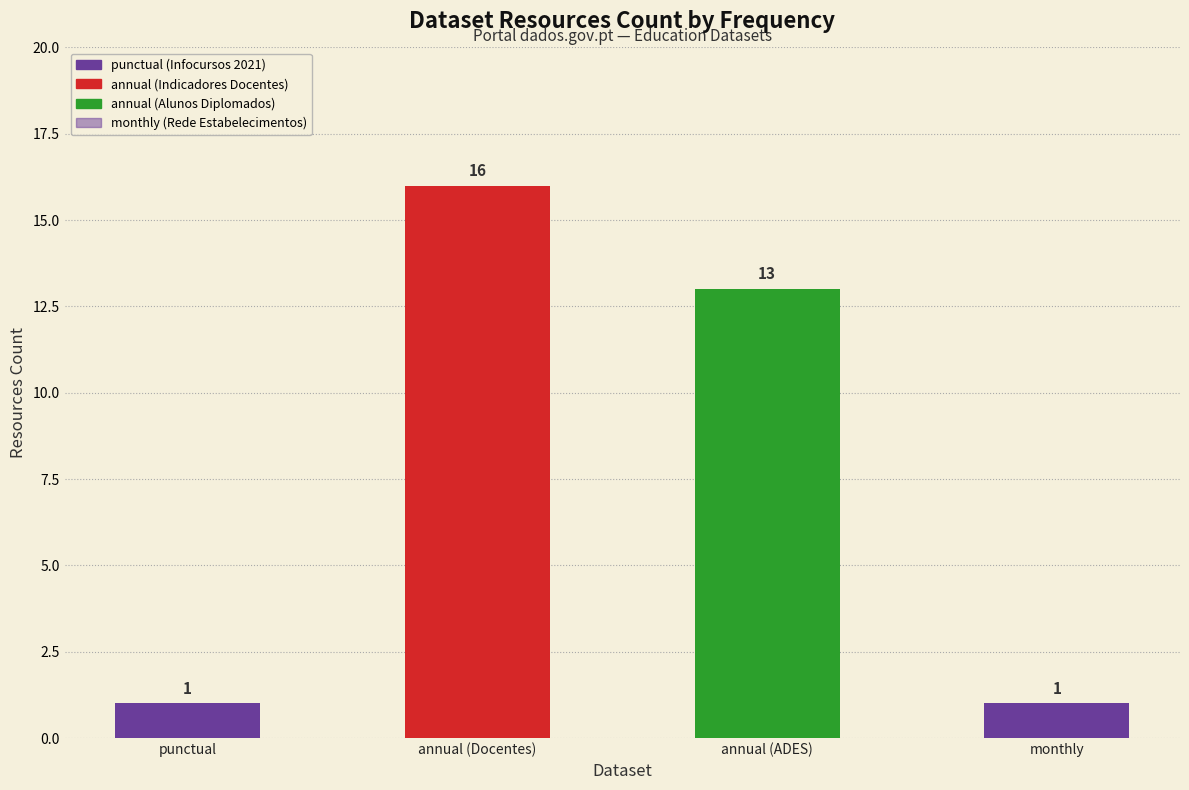

Between punctual and annual, which is larger?

annual